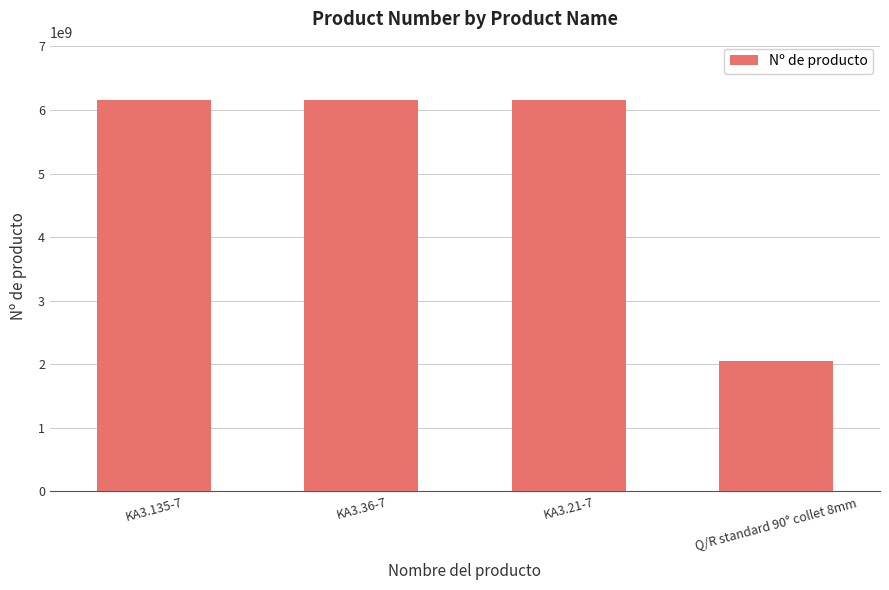

What is the label of the 1st bar from the left?

KA3.135-7